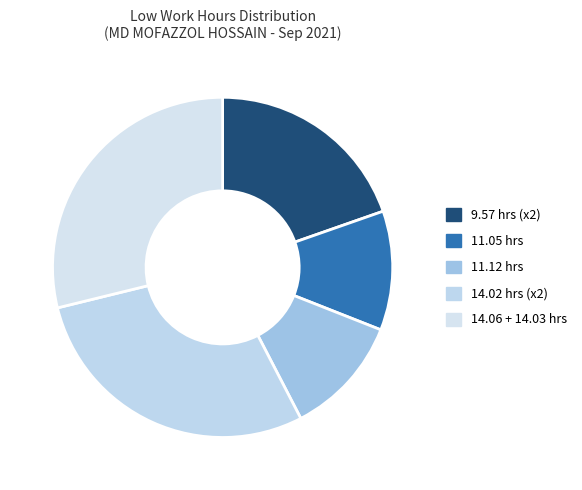

How many segments does this pie chart have?

5